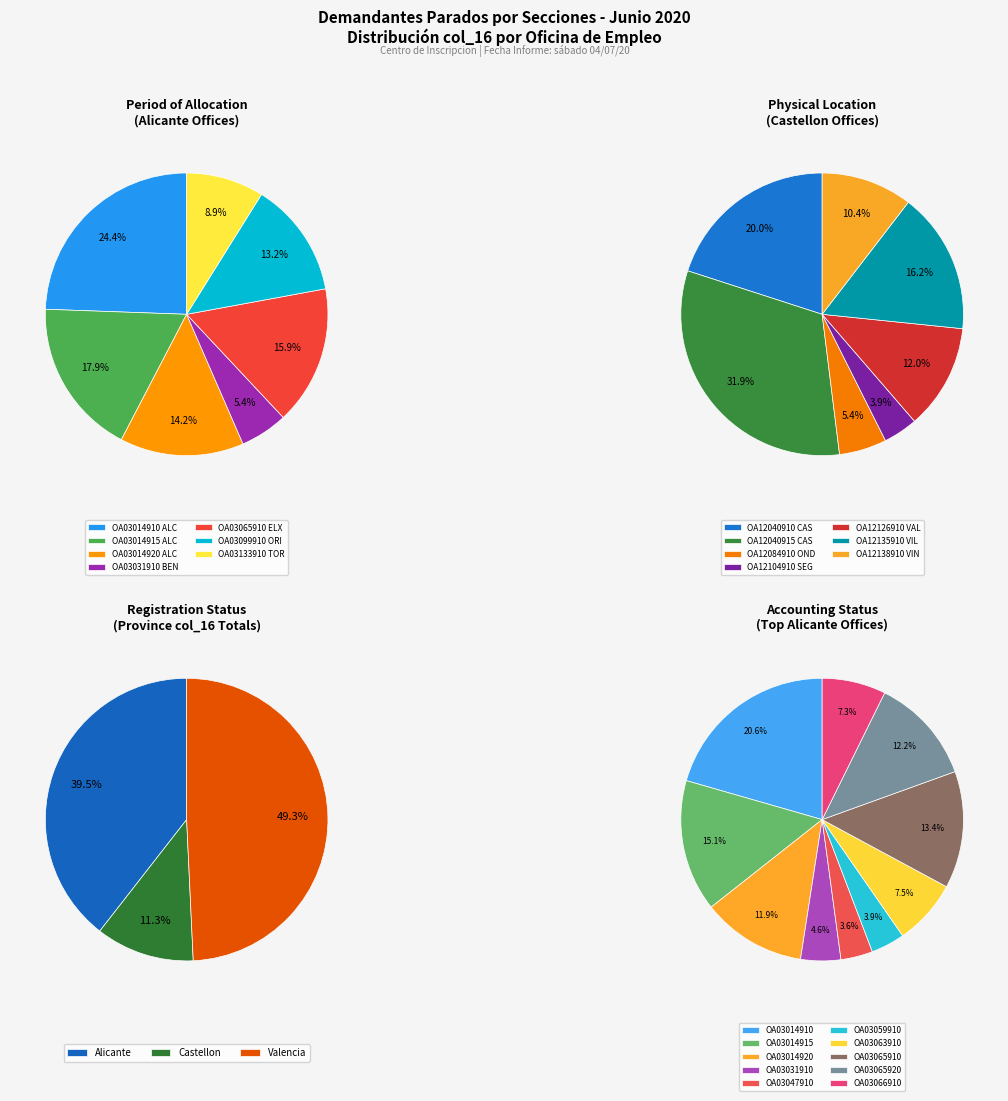

Is the sum of OA12040910 and Castellon Total greater than half?

No